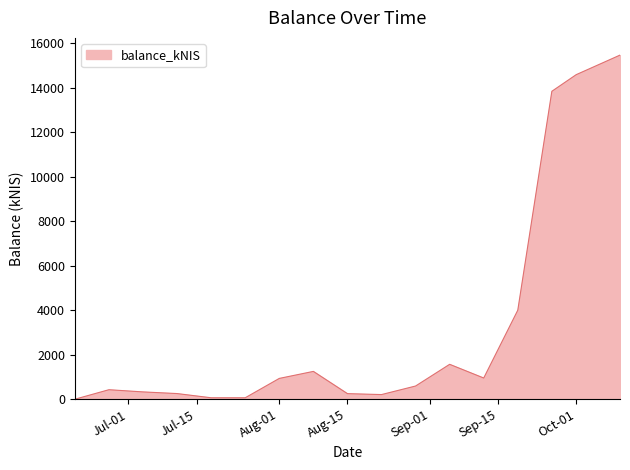

What is the greatest value displayed?

15476.3